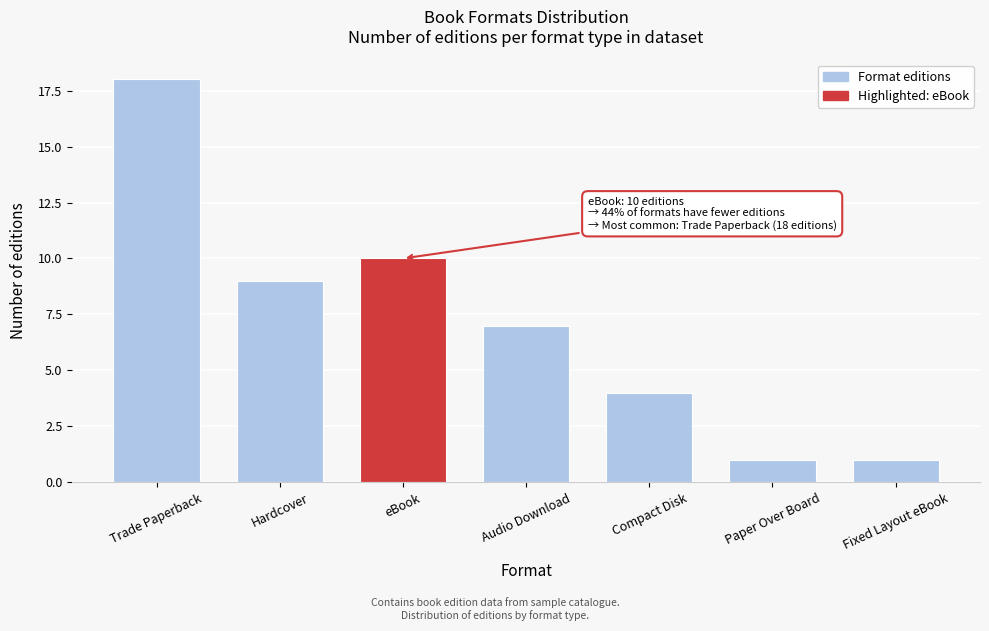

Reading left to right, extract all data points from this chart.

18	9	10	7	4	1	1